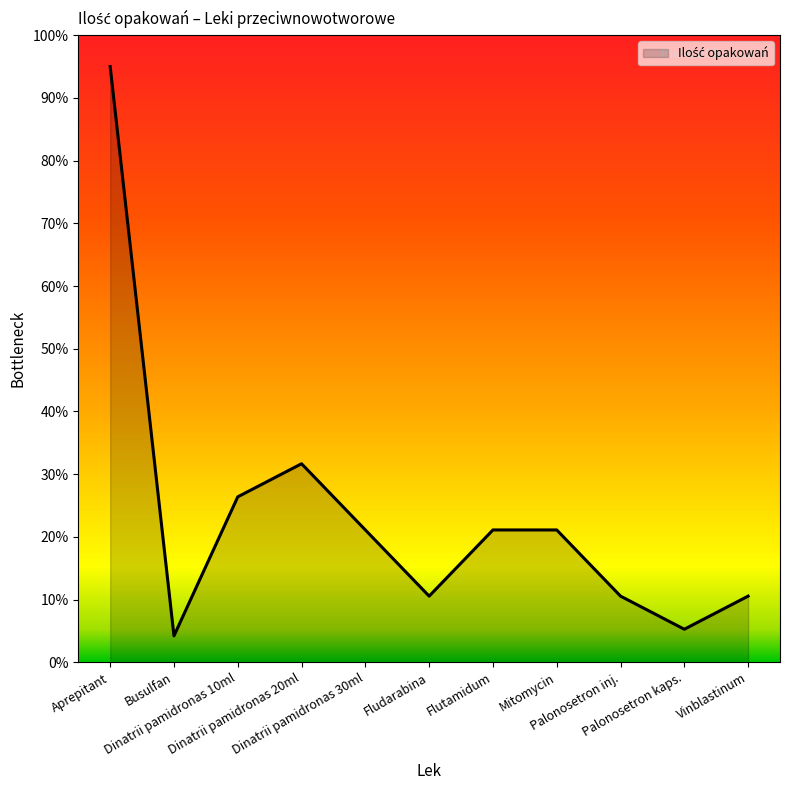

Reading left to right, transcribe all the data shown in this chart.

Aprepitant=95.0	Busulfan=4.2	Dinatrii pamidronas 10ml=26.4	Dinatrii pamidronas 20ml=31.7	Dinatrii pamidronas 30ml=21.1	Fludarabina=10.6	Flutamidum=21.1	Mitomycin=21.1	Palonosetron inj.=10.6	Palonosetron kaps.=5.3	Vinblastinum=10.6